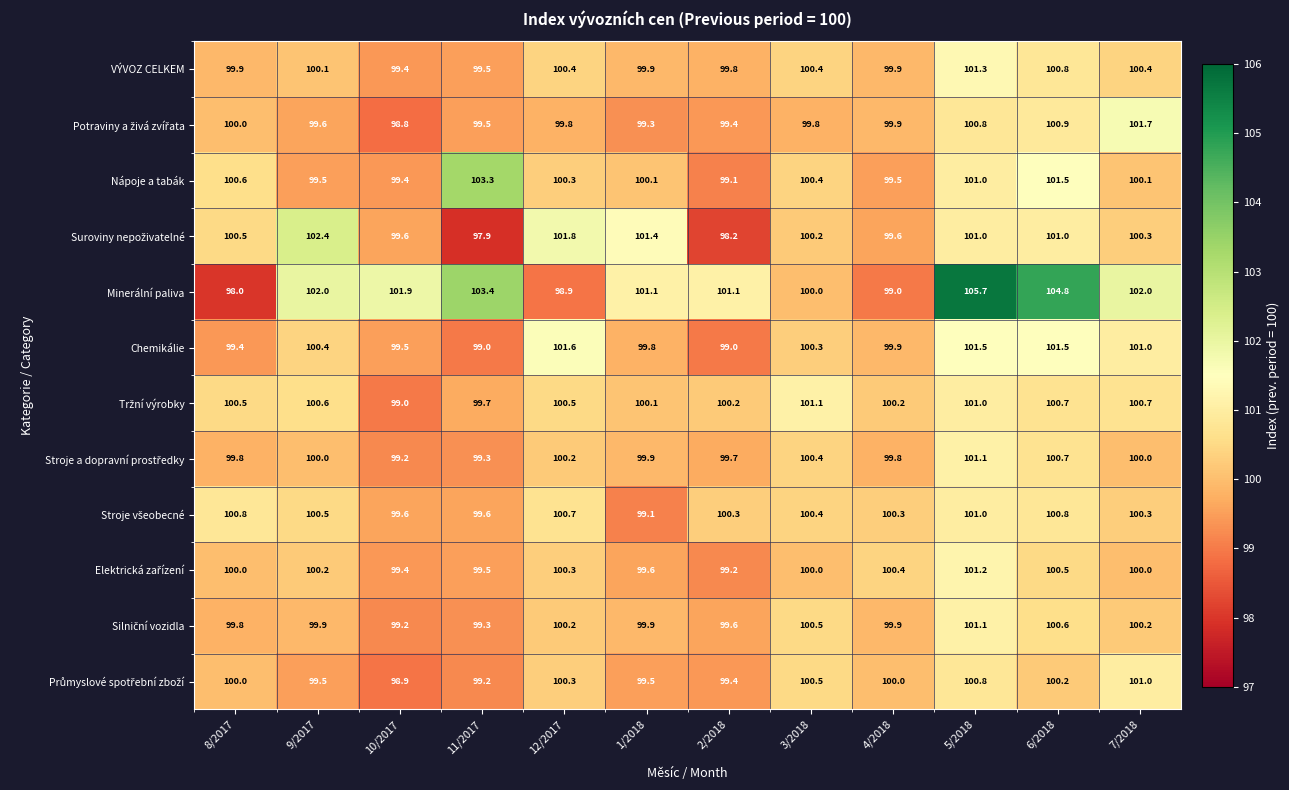

What is the total value across all series at 11/2017?

1199.2